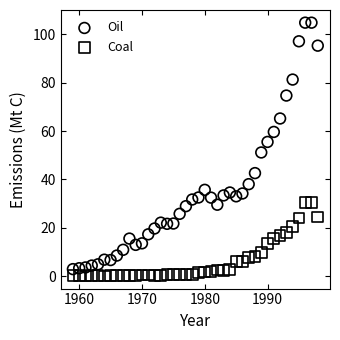

What are all the series names shown in the legend?

Oil, Coal